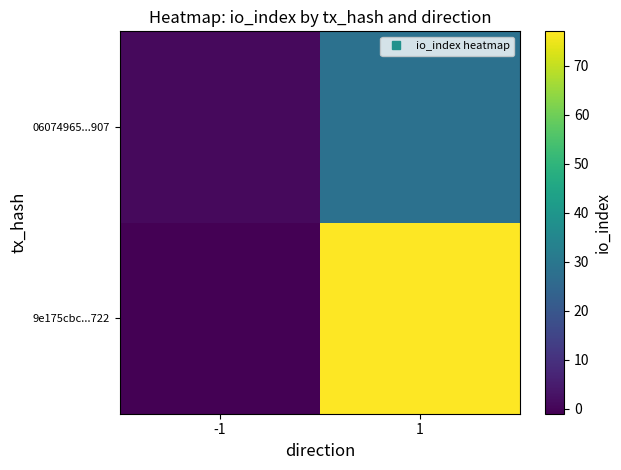

Count the number of categories in the chart.

2